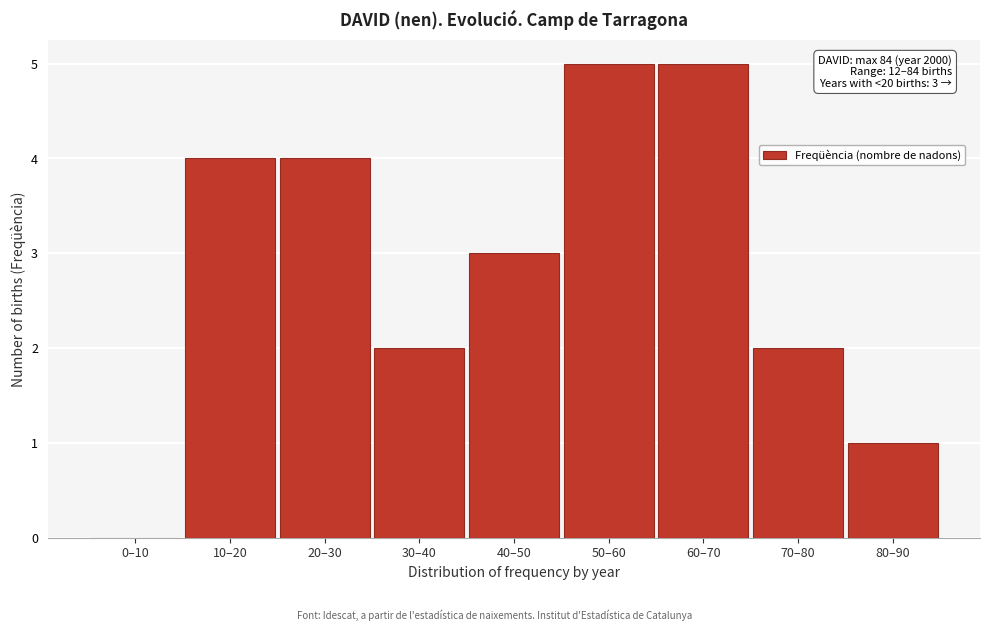

Reading left to right, what are all the values shown in this chart?

0–10=0	10–20=4	20–30=4	30–40=2	40–50=3	50–60=5	60–70=5	70–80=2	80–90=1